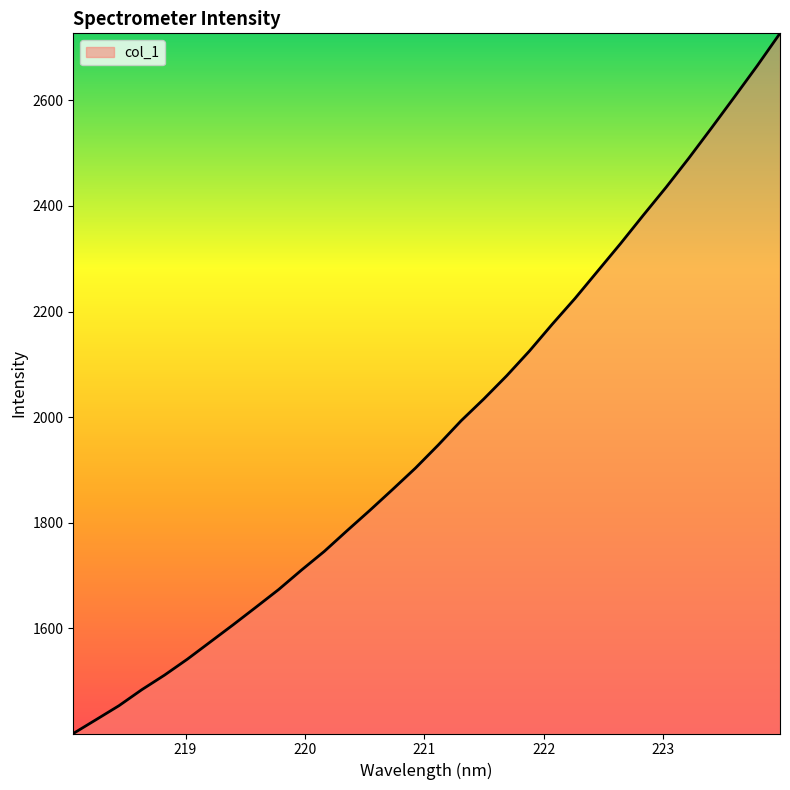

What is the maximum value shown in the chart?

2727.0